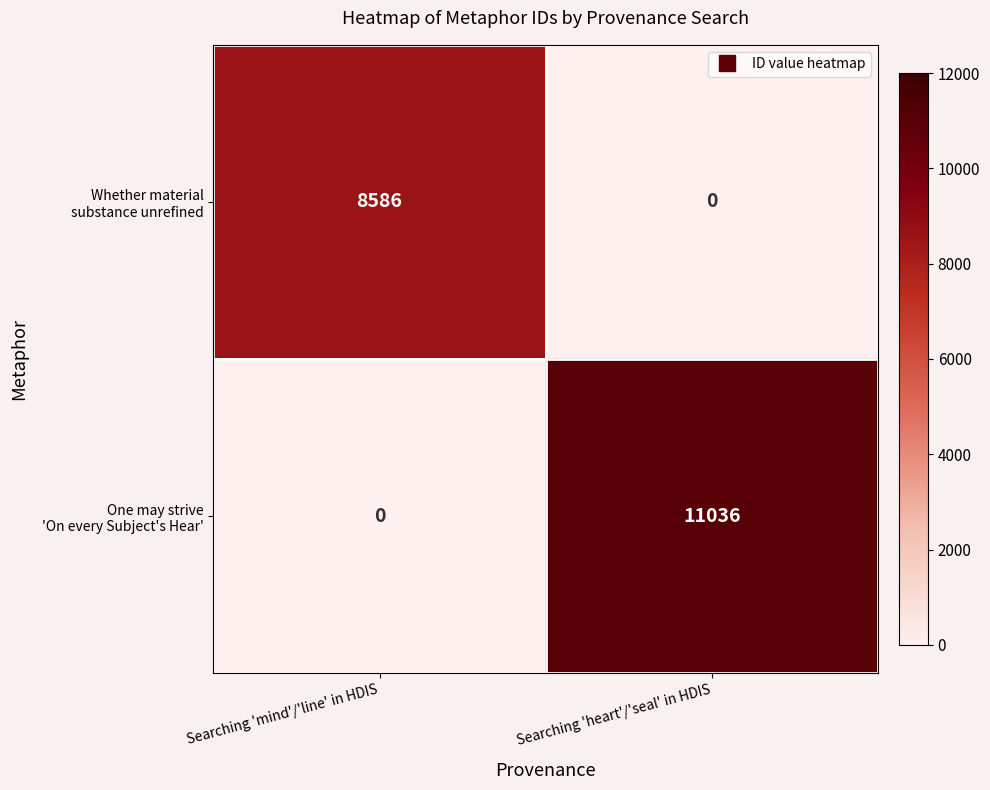

At which category does the chart reach its peak across all series?

Searching 'heart'/'seal' in HDIS